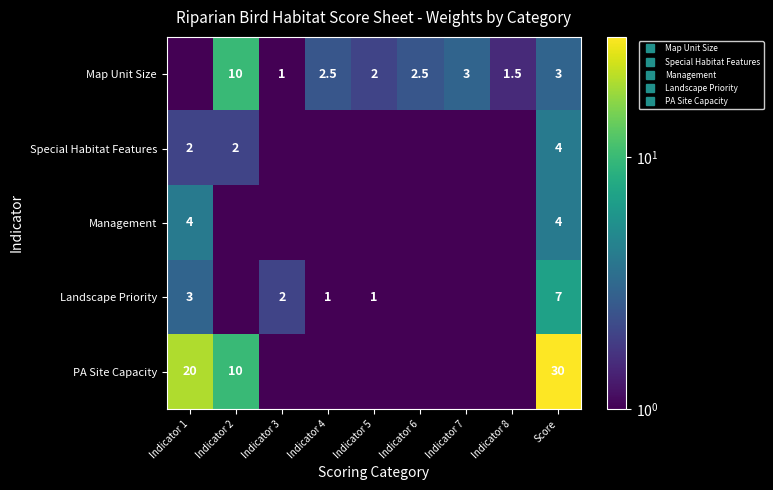

What is the sum of all PA Site Capacity values?

60.0